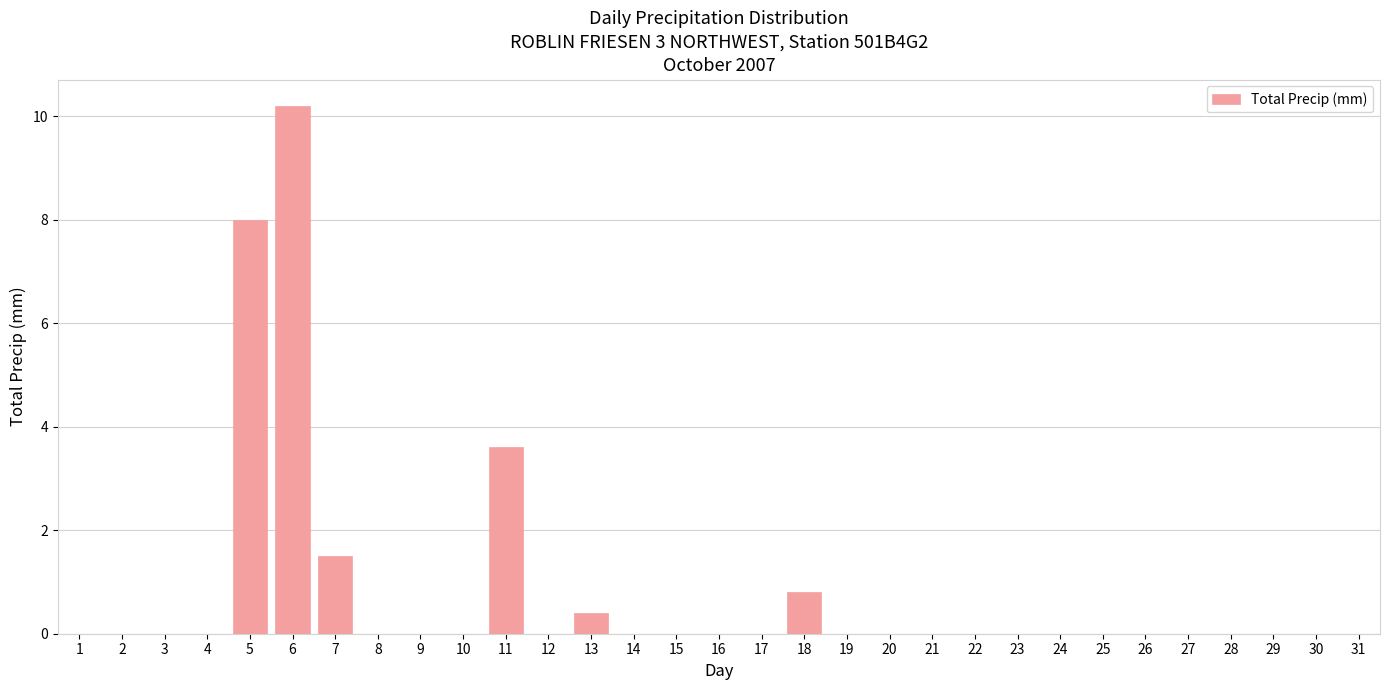

The chart shows a value of 0.0 at 14. True or false?

True